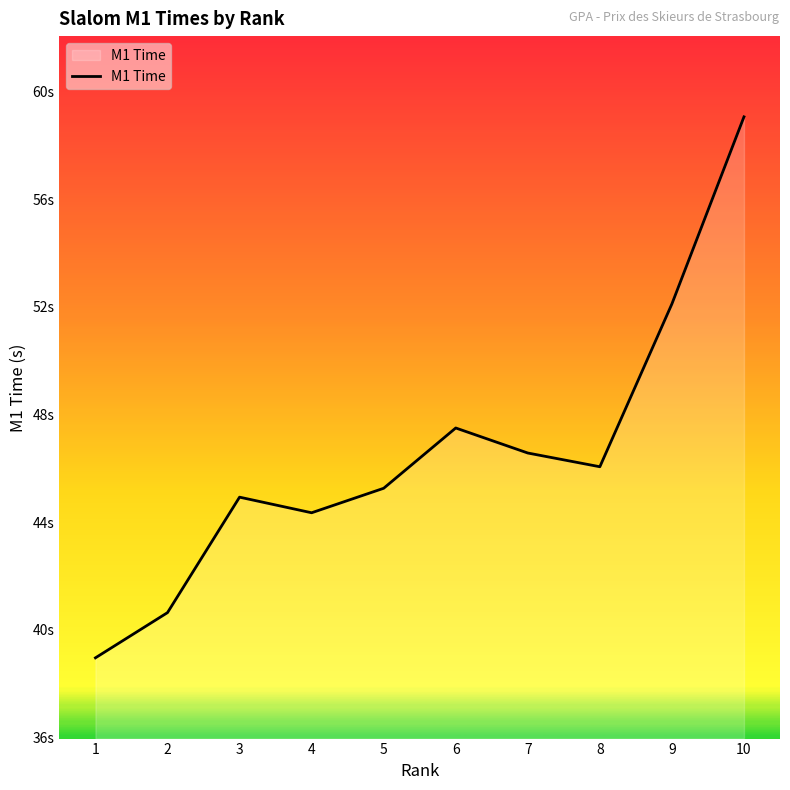

What is the difference between the maximum and minimum values?

20.1